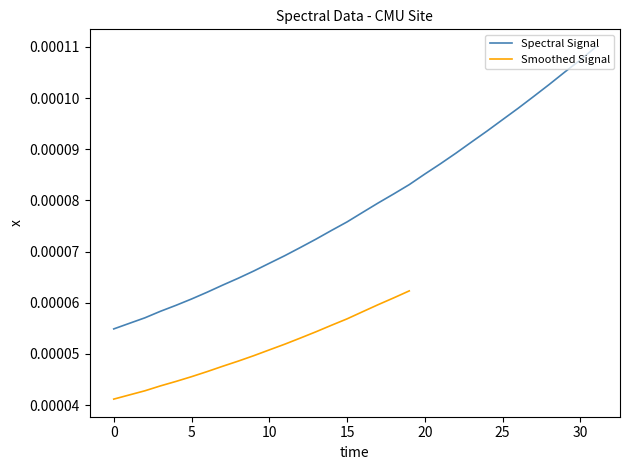

Does the chart have visible grid lines?

No